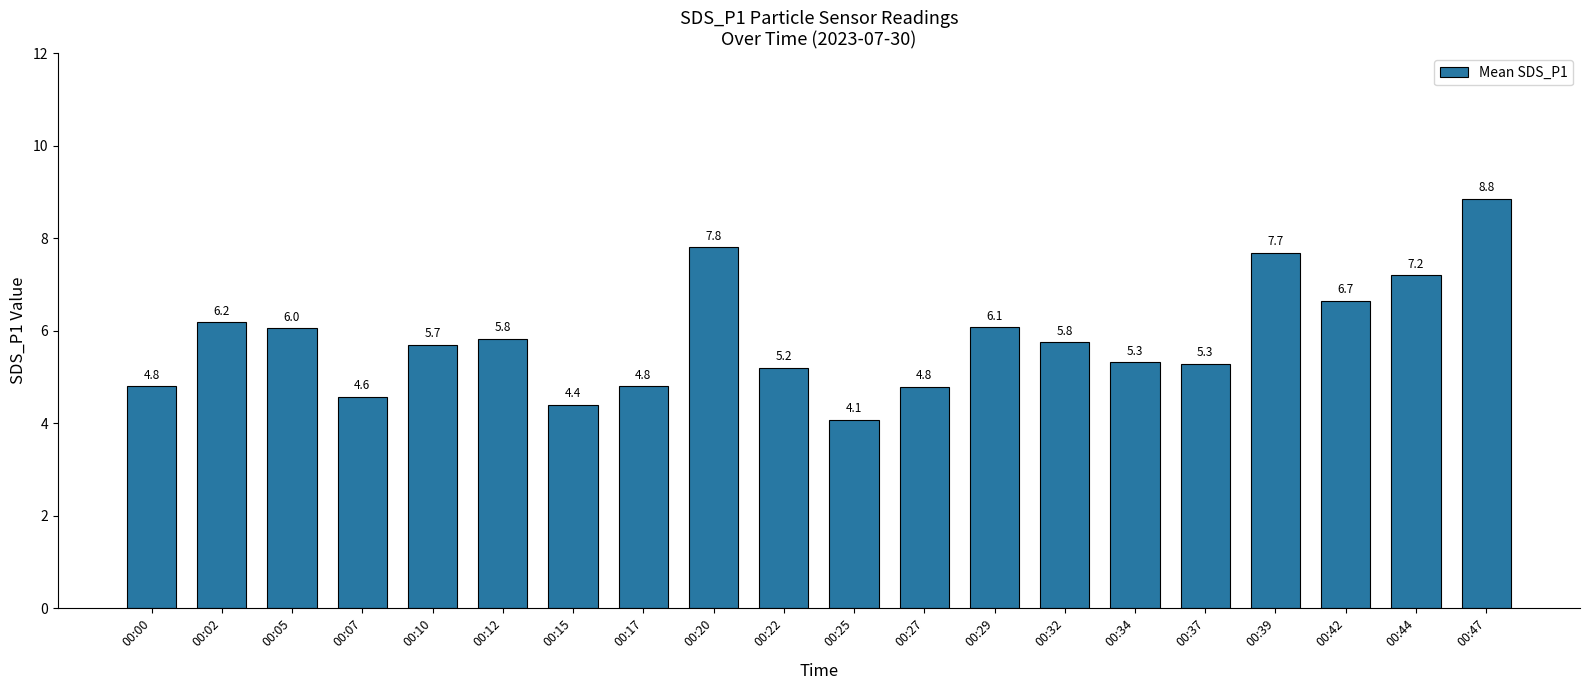

Where does the data first go above 5?

00:02